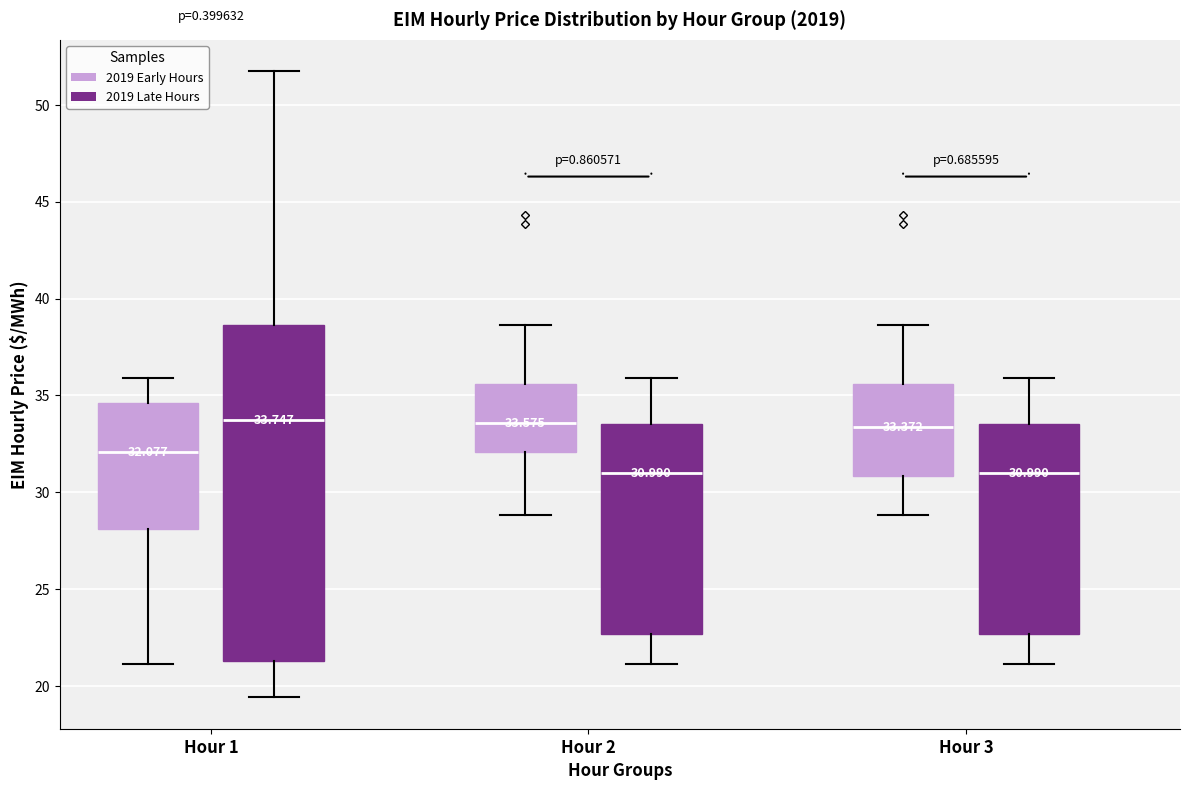

Which box is the tallest, from its lower edge to its upper edge?

Hour 1 (2019 Late Hours)